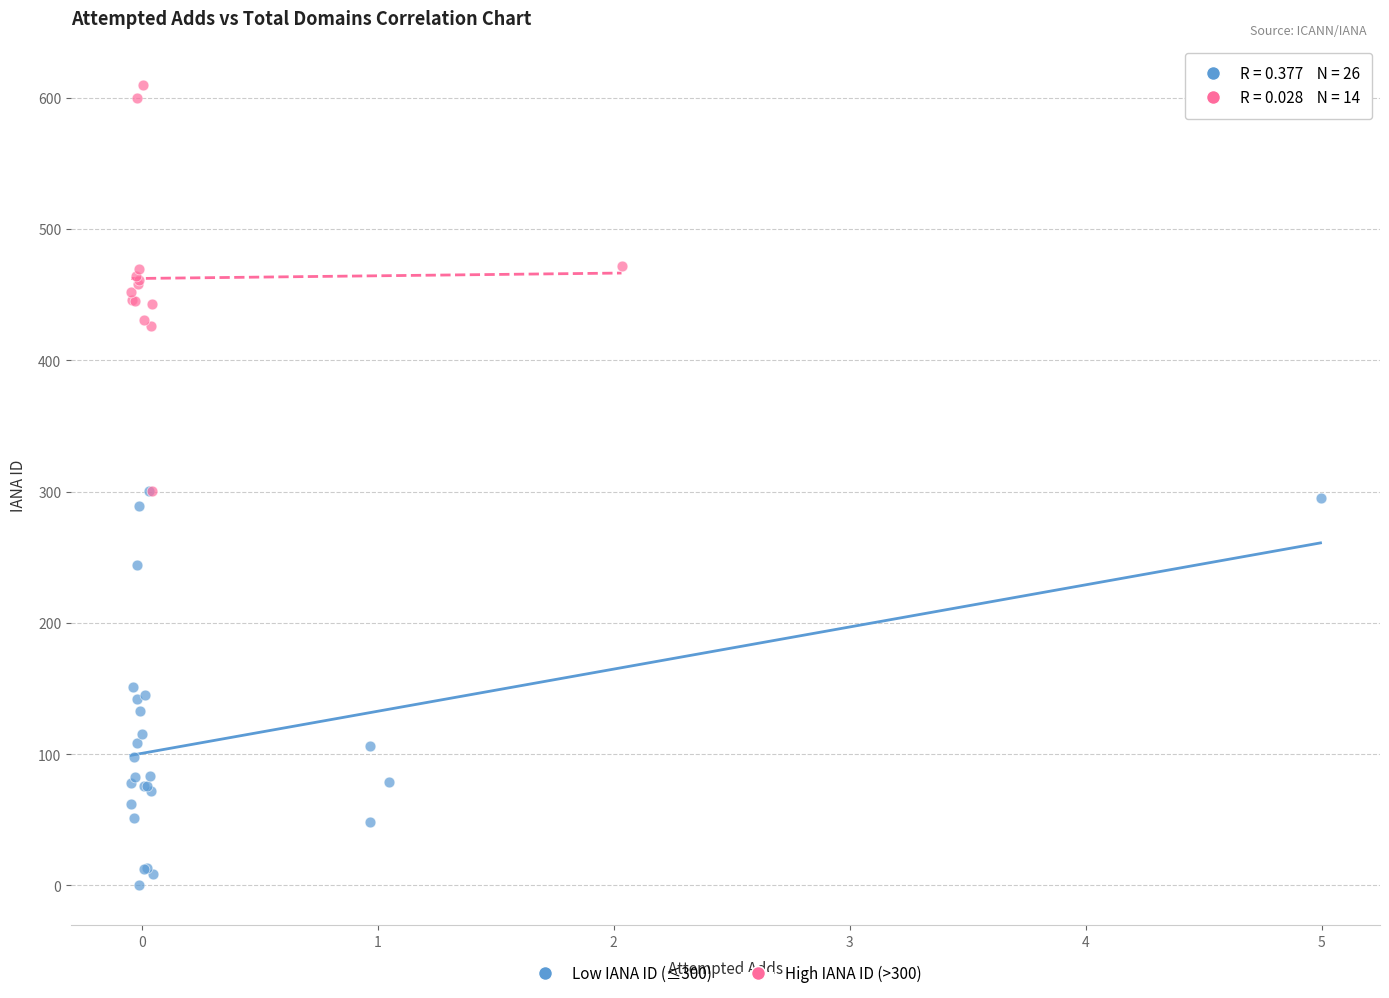

Which series reaches the minimum Y coordinate?

Low IANA ID (≤300)